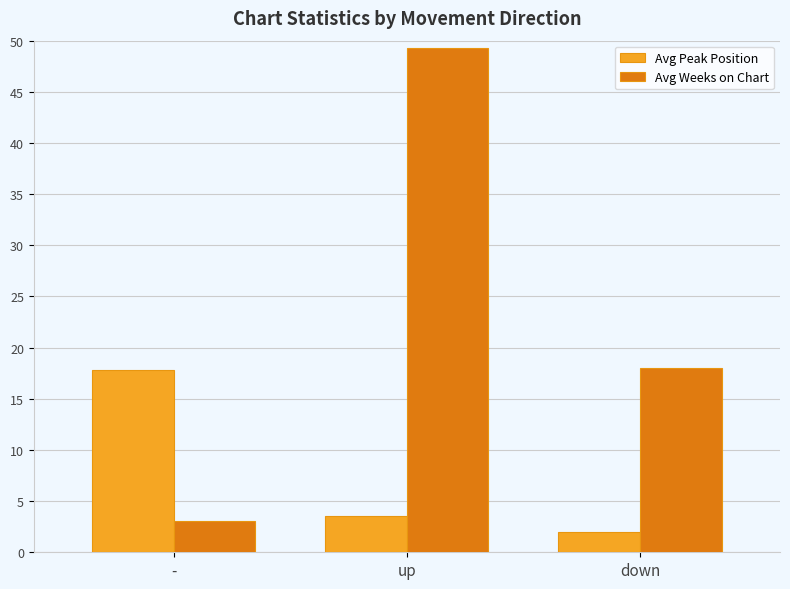

Which category has the highest value across all series?

up